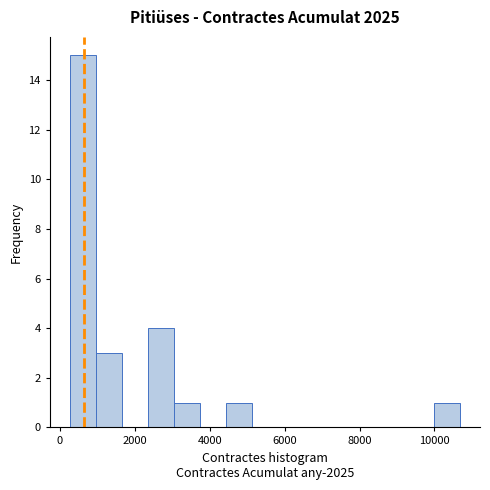

Read against the x-axis, roughly where is the centre of the tallest bar?

600